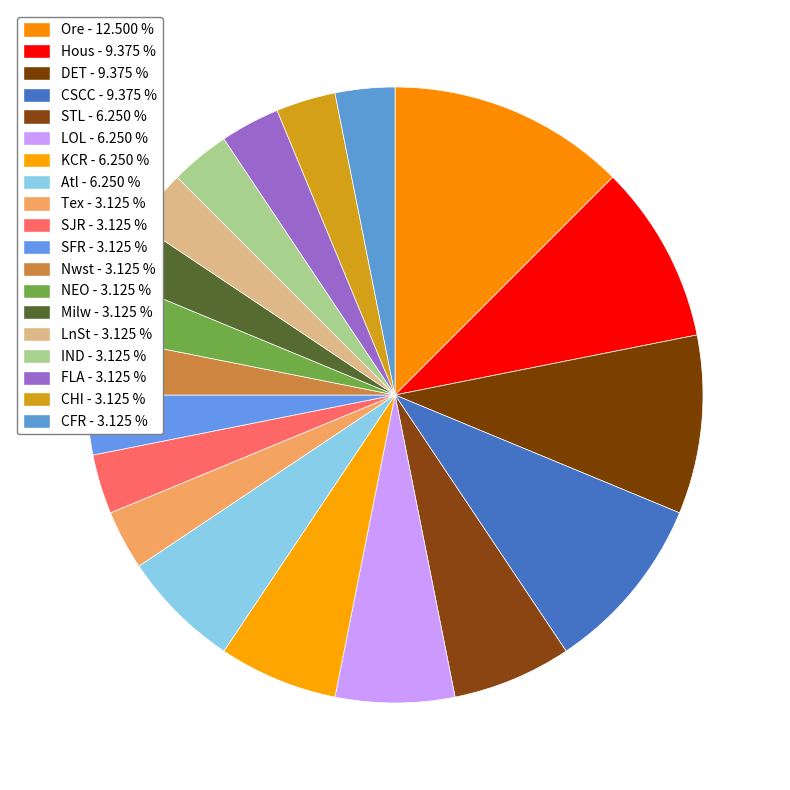

Which category has the biggest portion of the pie?

Ore